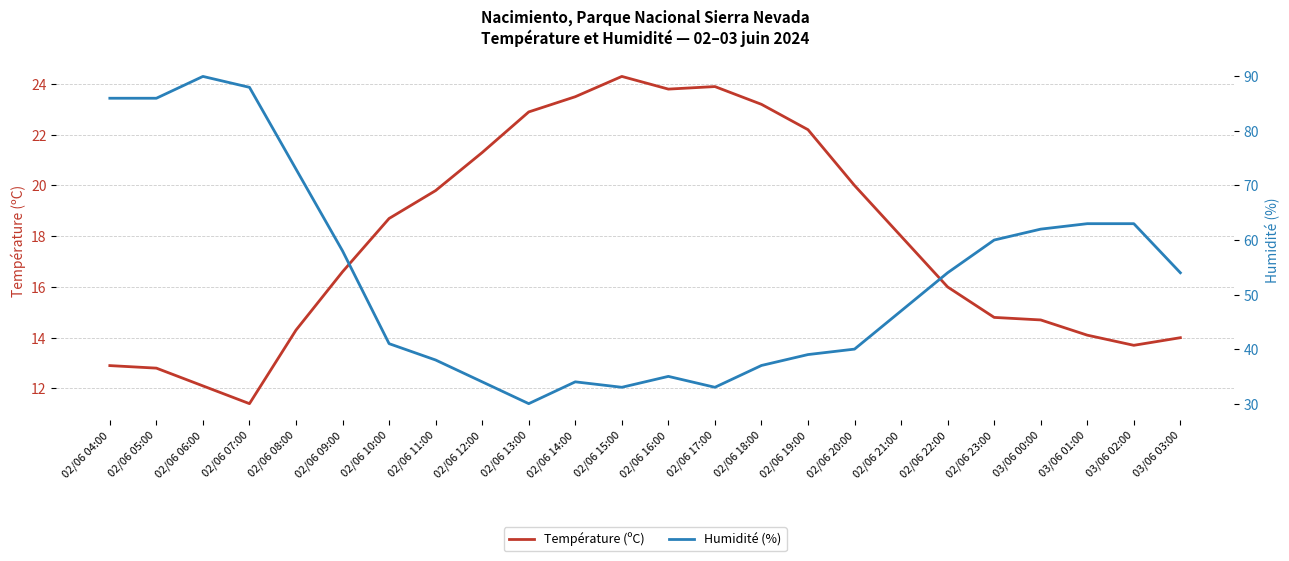

How many data points in Température (ºC) are less than 18?

12